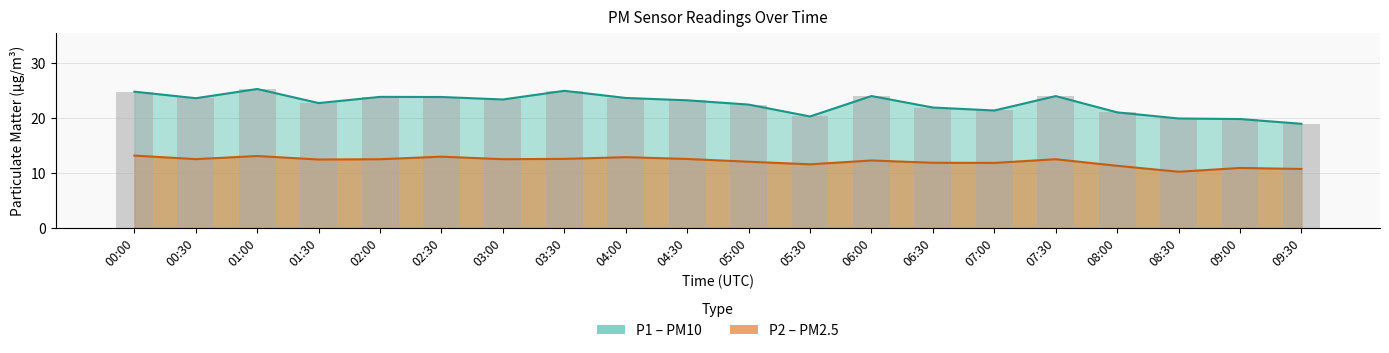

At 06:00, list the series in order from smallest to largest.

P2, P1